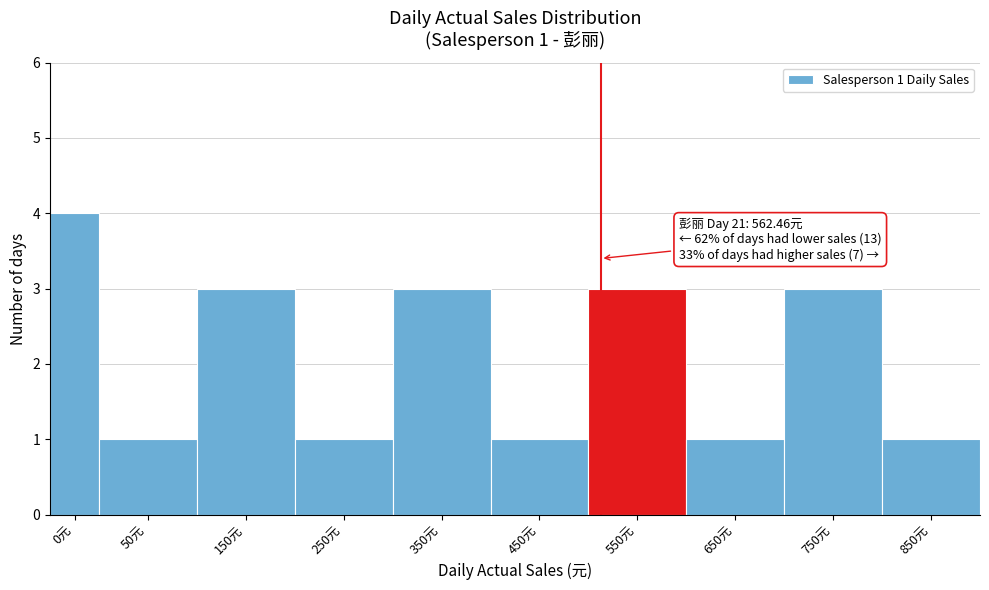

Reading left to right, list all the values displayed in this chart.

0元=4	50元=1	150元=3	250元=1	350元=3	450元=1	550元=3	650元=1	750元=3	850元=1